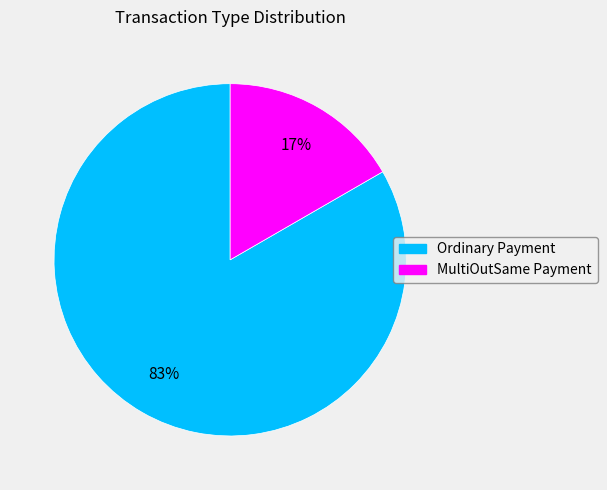

Do MultiOutSame Payment and Ordinary Payment together represent more than half of the pie?

Yes